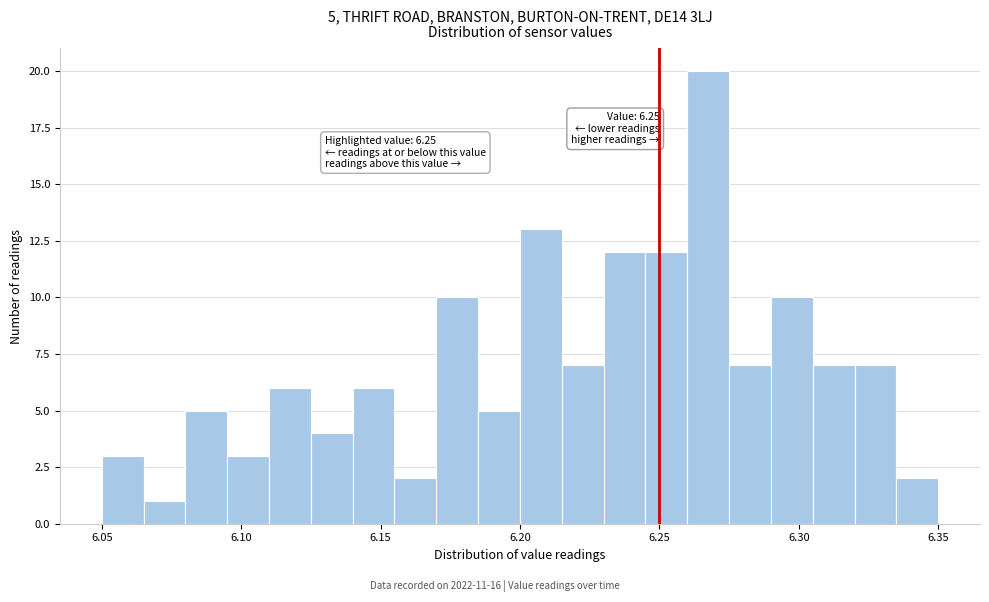

Around what value on the x-axis is the tallest bar? Give the approximate position of its centre, as read against the axis.

6.270